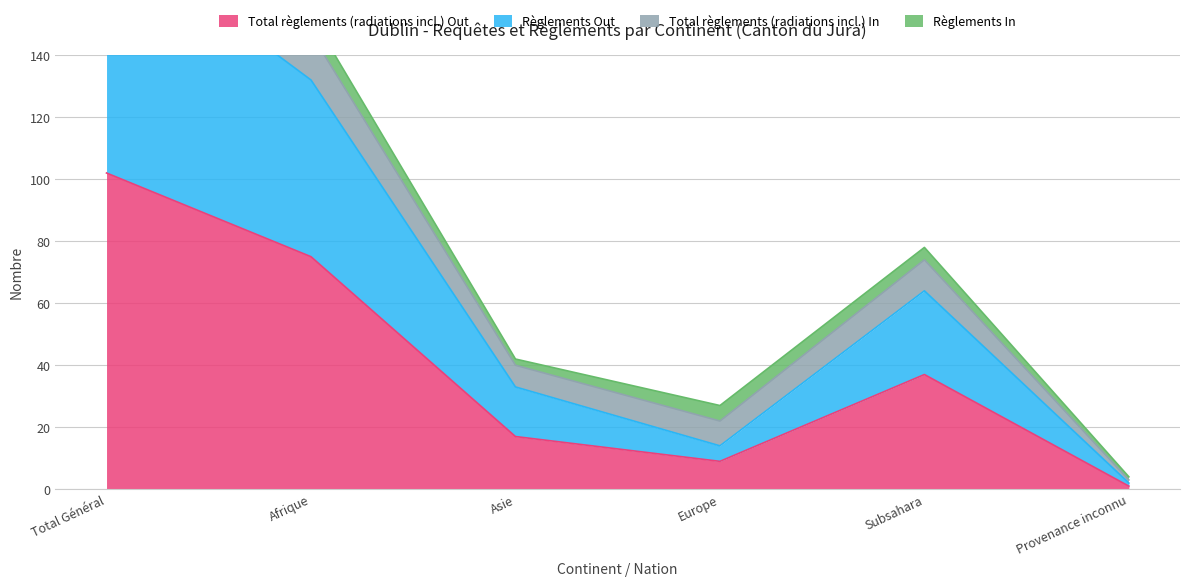

True or false: Total règlements (radiations incl.) Out and Règlements Out cross at least once.

False